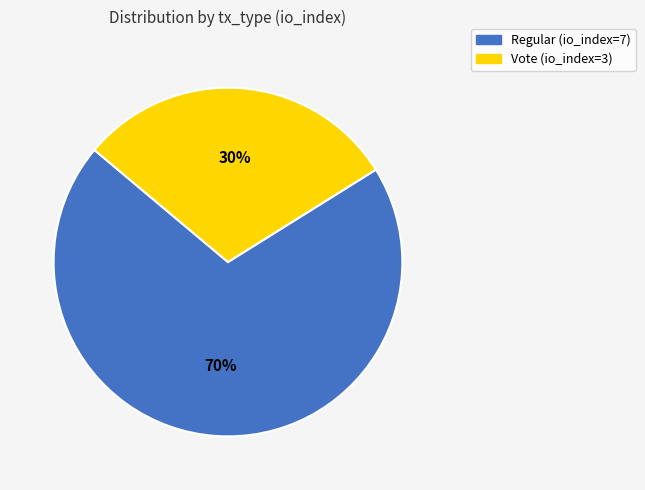

Which category has the smallest portion of the pie?

Vote (io_index=3)